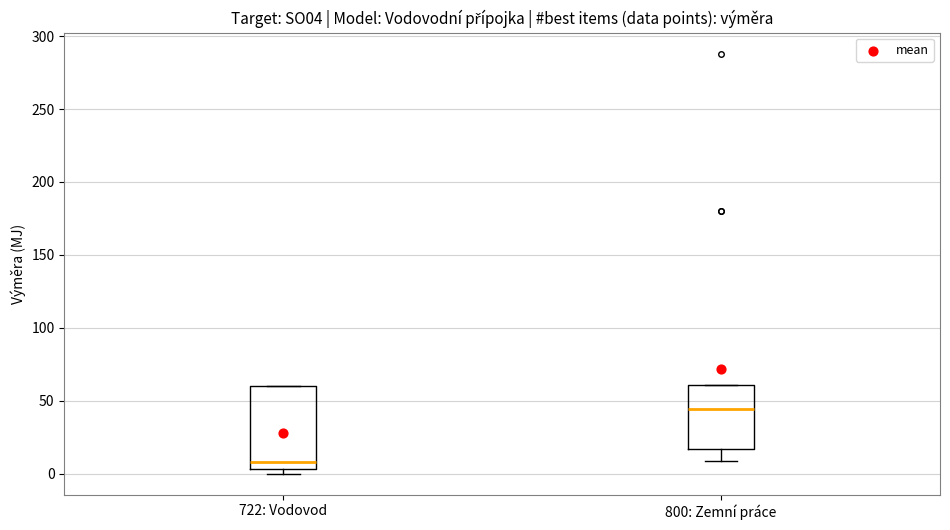

Which box is the tallest, from its lower edge to its upper edge?

722: Vodovod